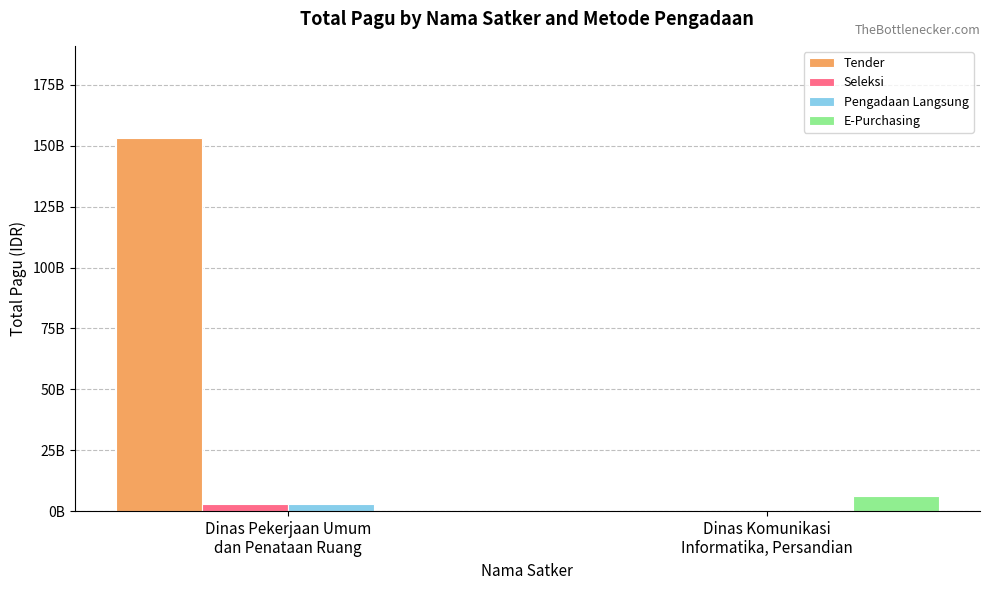

What is the value of the Tender bar at the 1st from the left?

153410062050